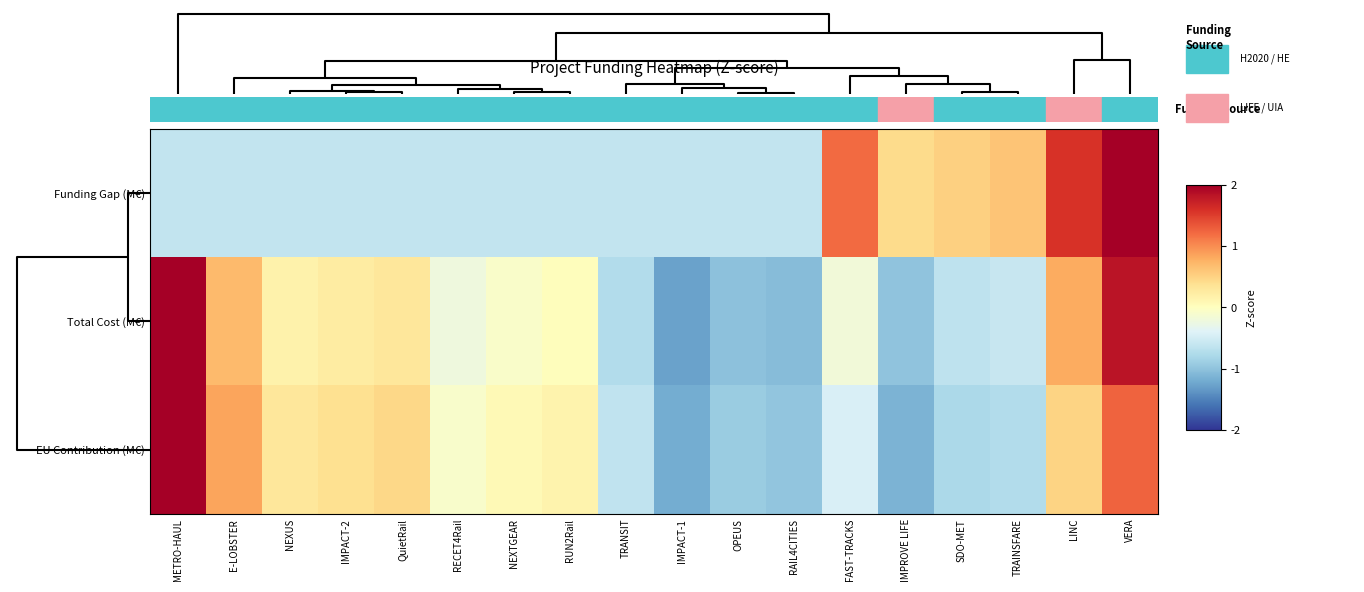

List the series in order of their peak value, highest first.

EU Contribution (M€), Funding Gap (M€), Total Cost (M€)